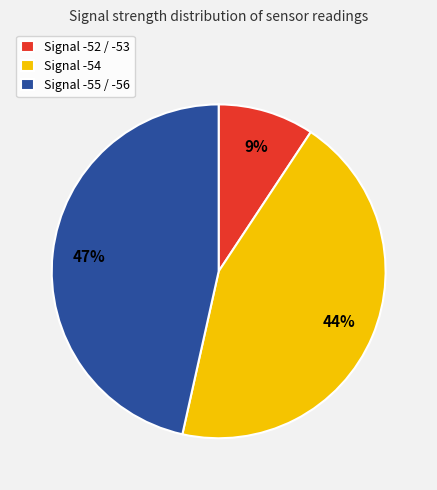

What percentage is the Signal -52 / -53 slice, to the nearest percent?

9%